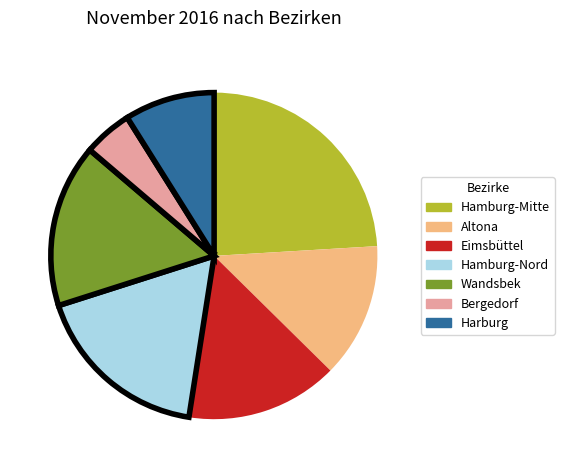

Does Hamburg-Mitte represent more than half of the total?

No